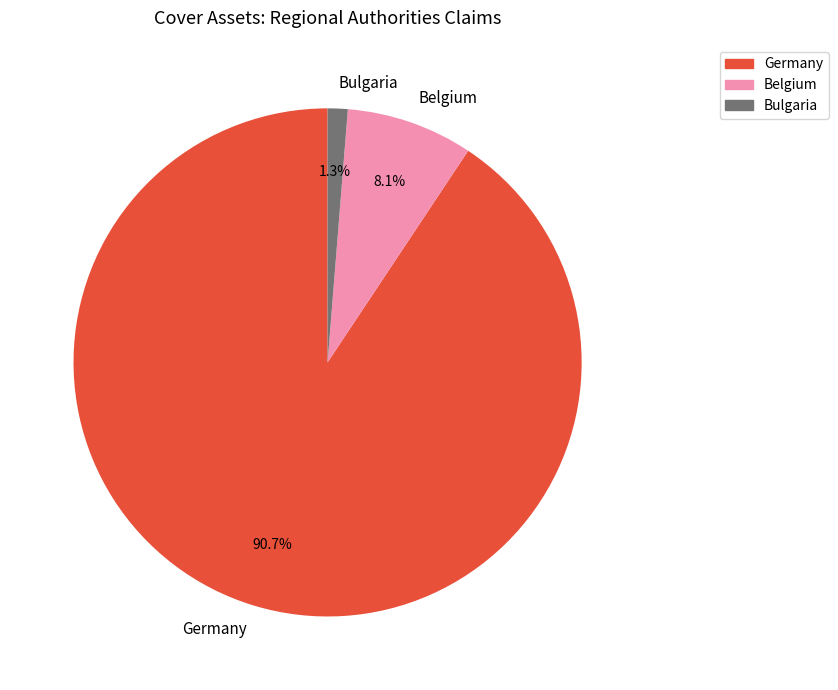

Does Germany account for over 50% of the chart?

Yes